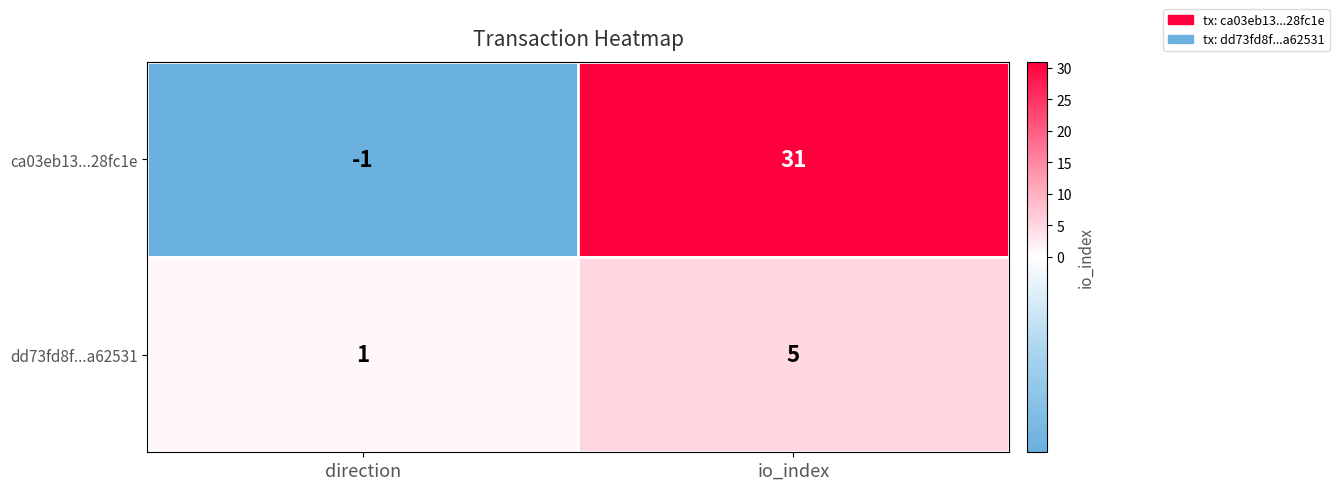

What is the maximum value for dd73fd8f...a62531?

5